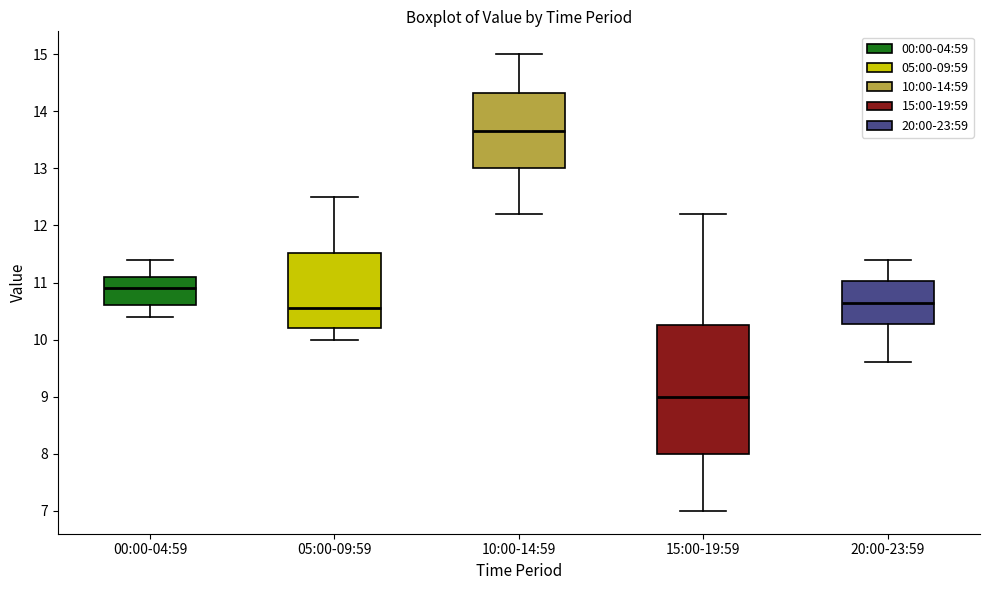

Where is the upper edge of the box for 20:00-23:59 on the y-axis? The values are not printed on the chart, so give them approximately, as read against the axis.

11.0